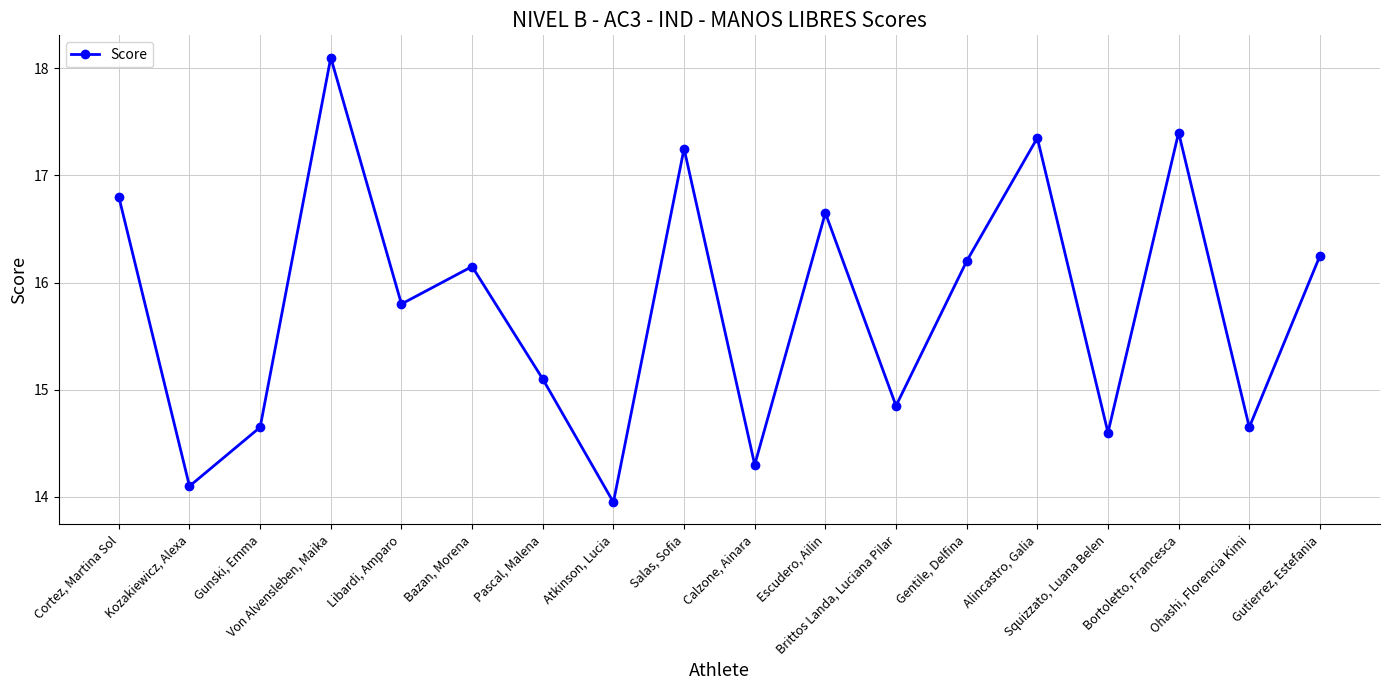

At which category does the chart reach its minimum across all series?

Atkinson, Lucia